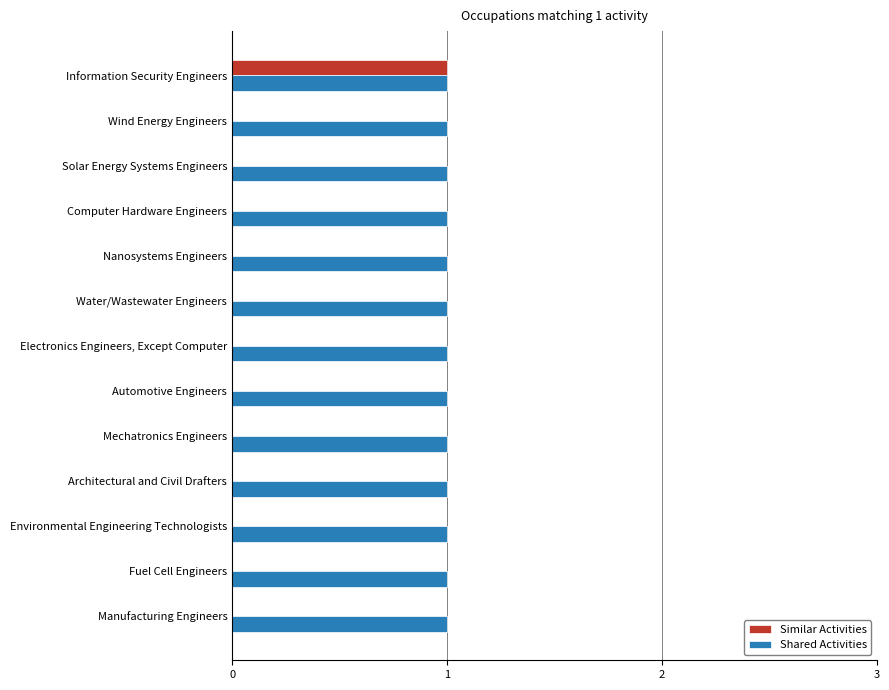

What is the sum of all Similar Activities values?

1